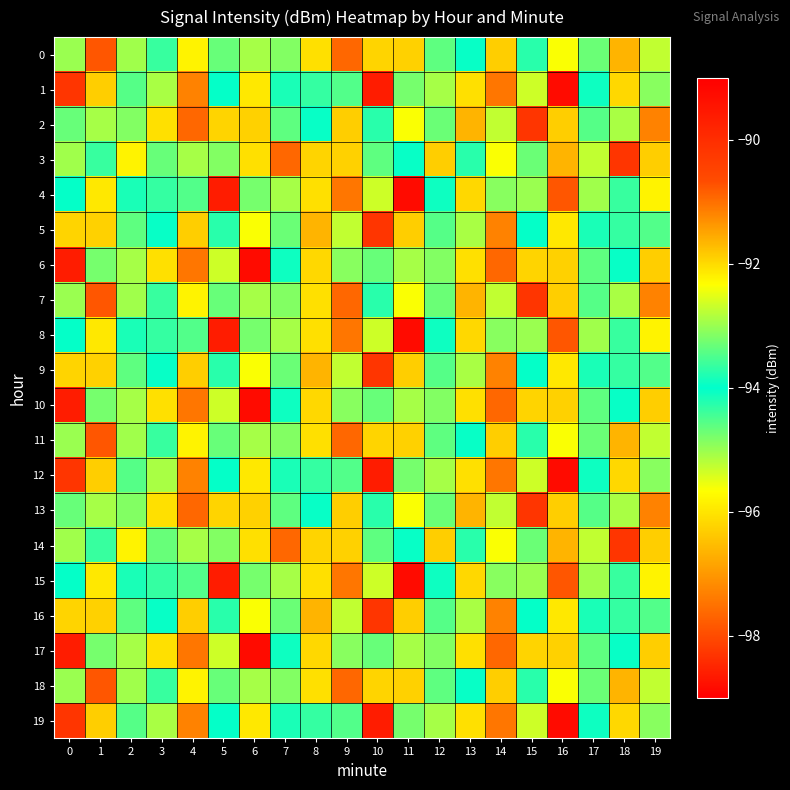

What is the minimum value shown in the chart?

-98.8